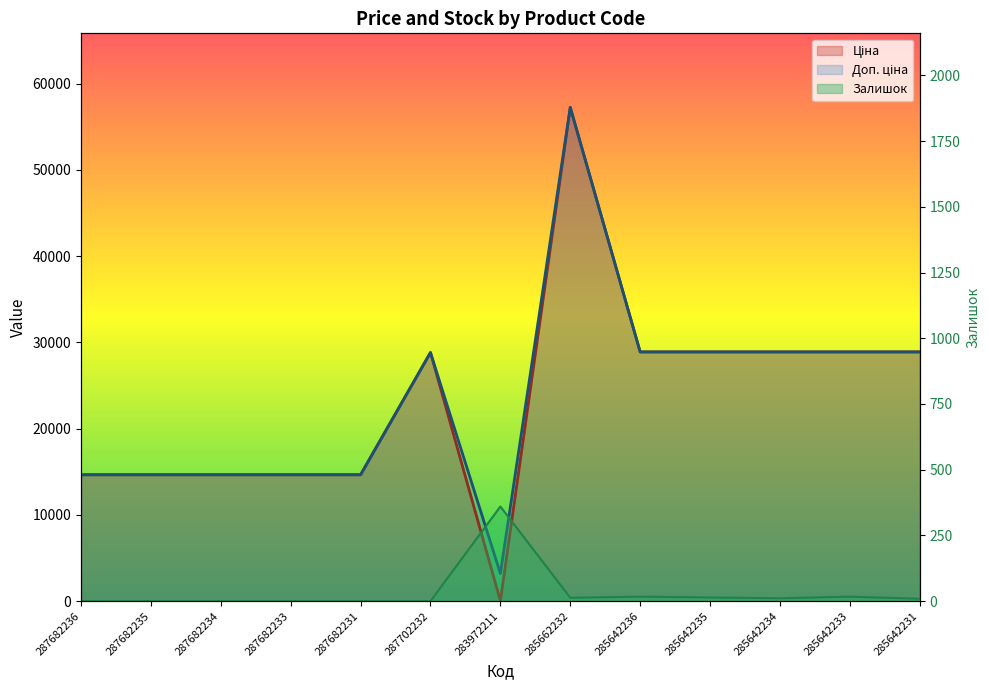

Between 287682235 and 287702232, which is larger?

287702232